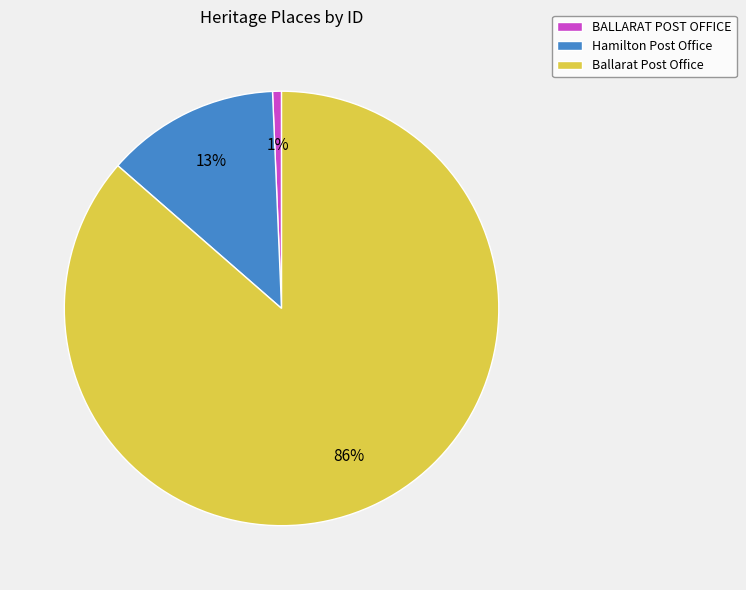

To the nearest percent, what is the difference between the Hamilton Post Office and Ballarat Post Office slice percentages?

73%